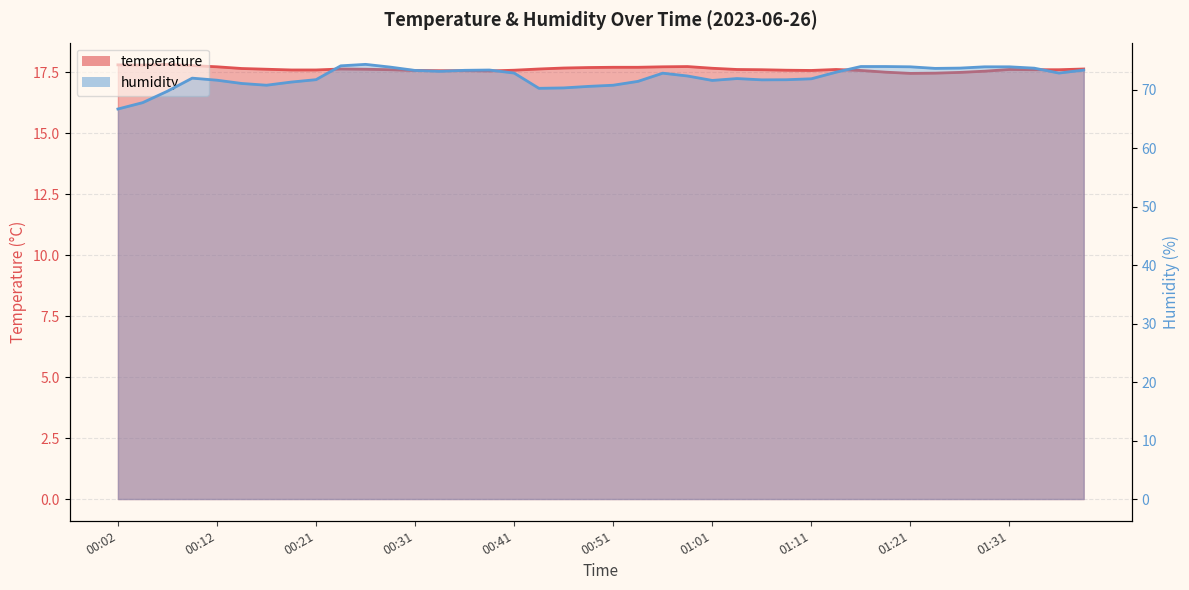

What is the label of the 1st point from the right?

01:38